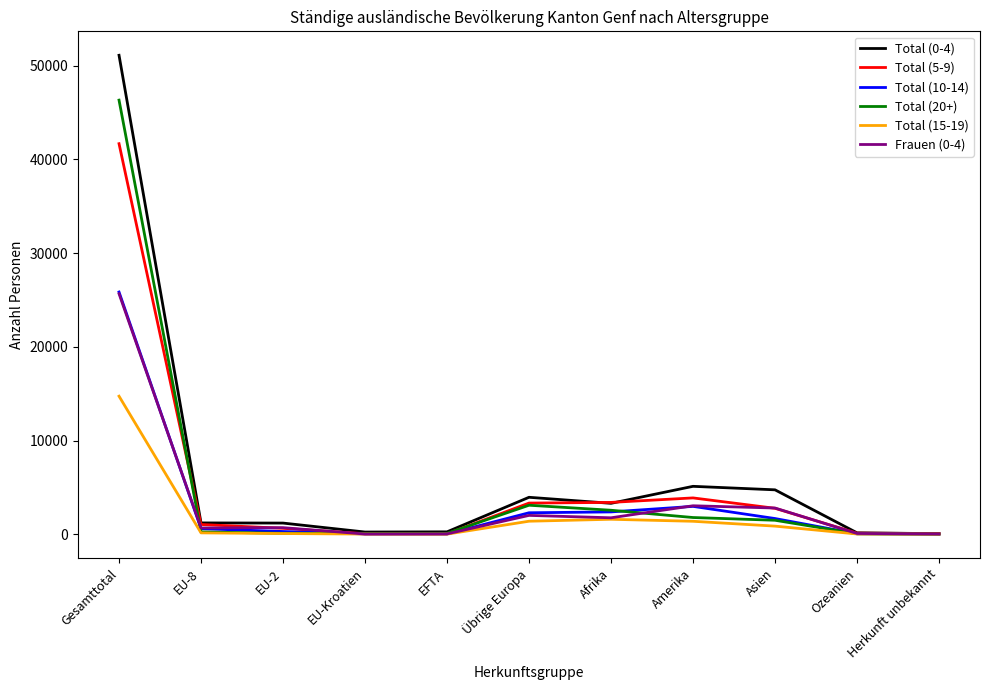

Does the chart have visible grid lines?

No